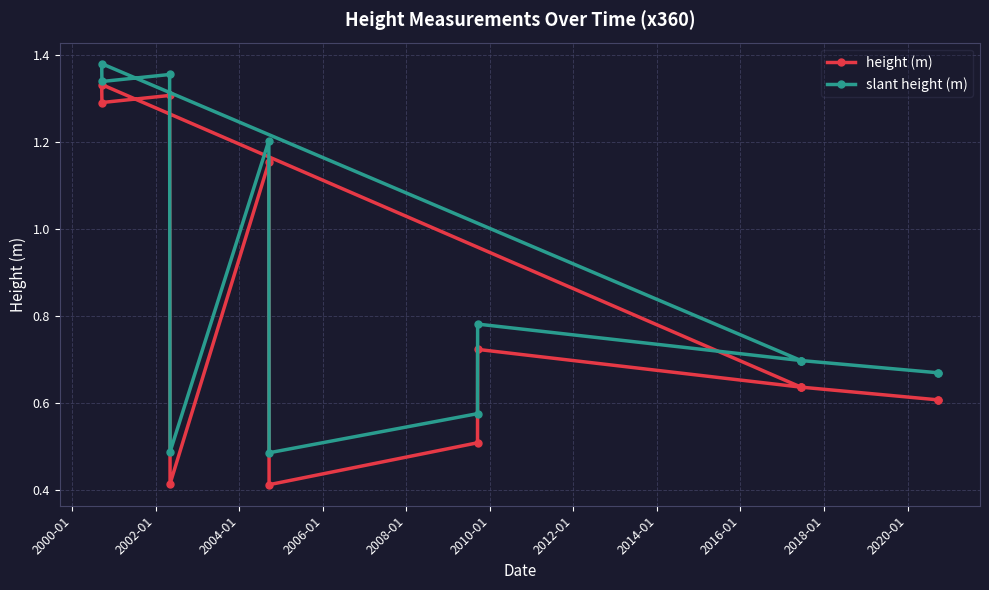

What is the difference between the maximum and minimum values in the slant height (m) series?

0.9